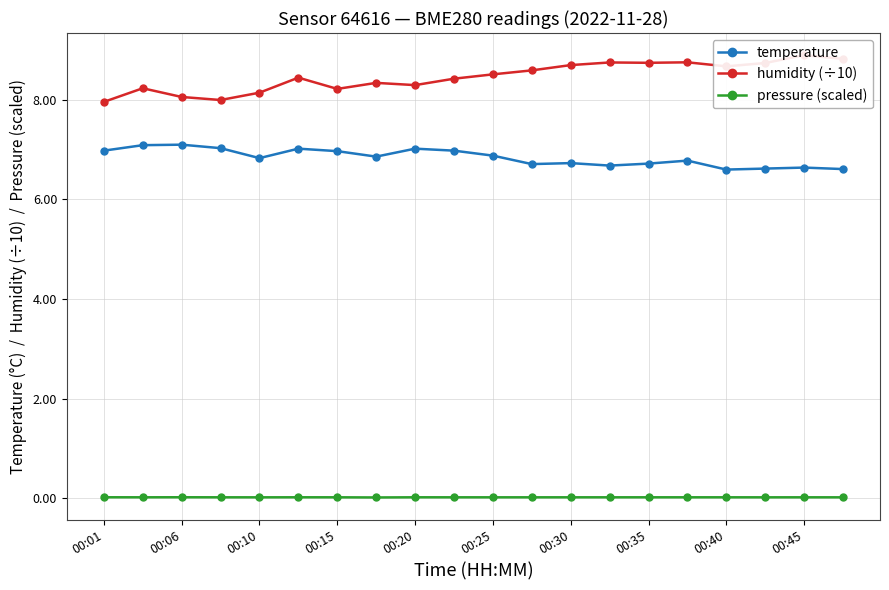

What are all the series names shown in the legend?

temperature, humidity (÷10), pressure (scaled)